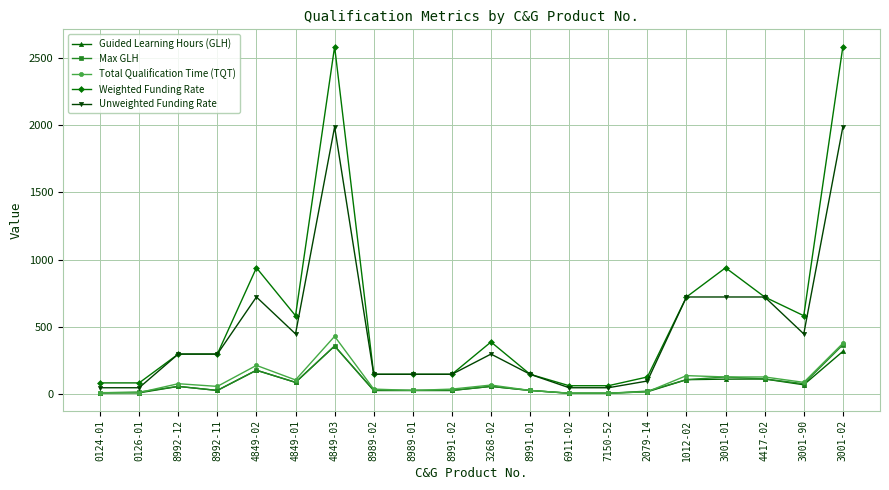

The value of Guided Learning Hours (GLH) at 3001-90 is 72. True or false?

True